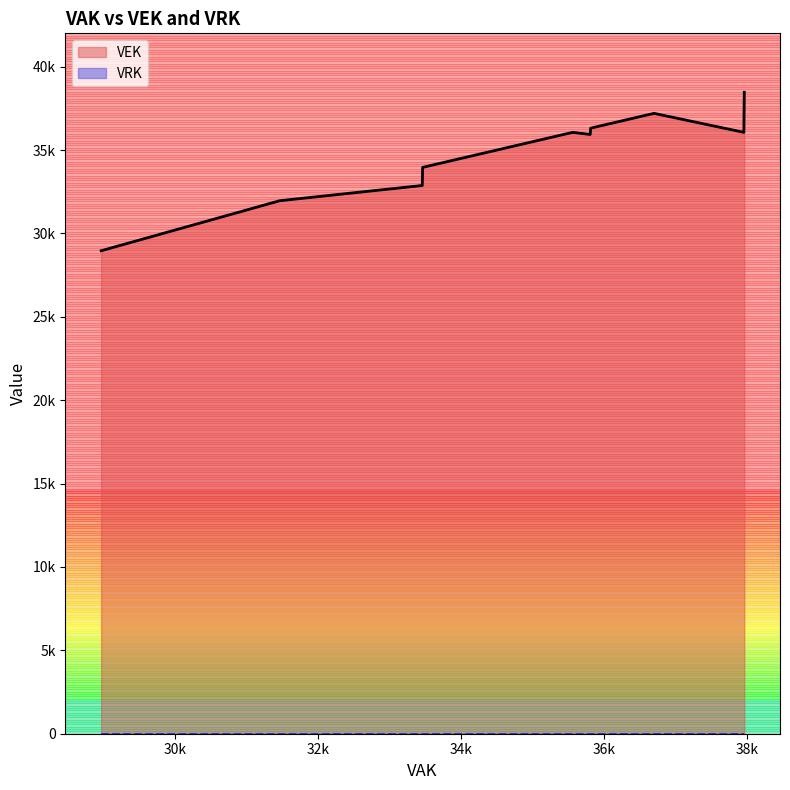

Count the number of data series in this chart.

2